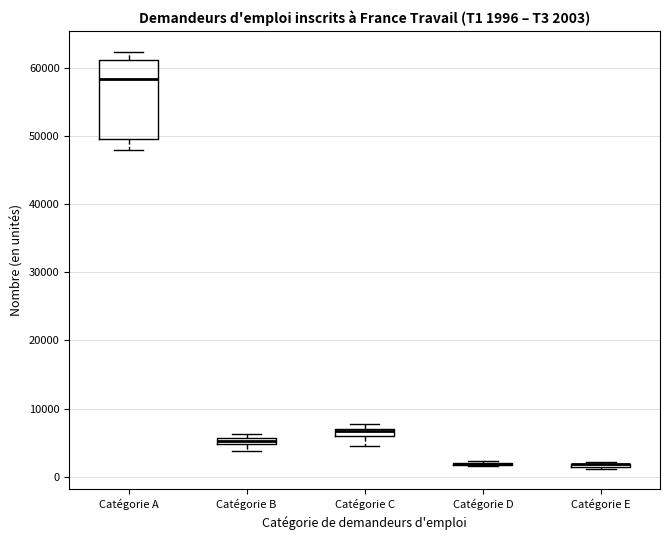

Comparing the boxes themselves (not the whiskers), which one is the tallest?

Catégorie A